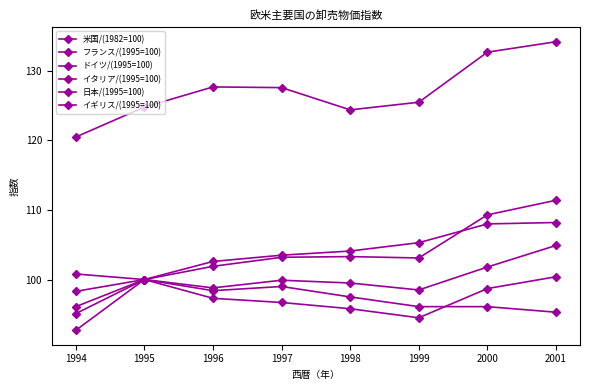

How many categories are shown in the chart?

8